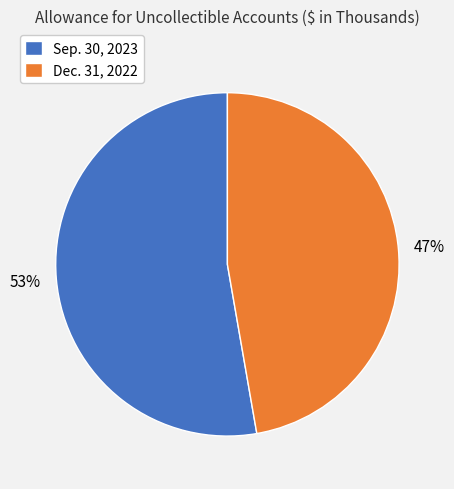

To the nearest percent, what portion does Dec. 31, 2022 represent?

47%